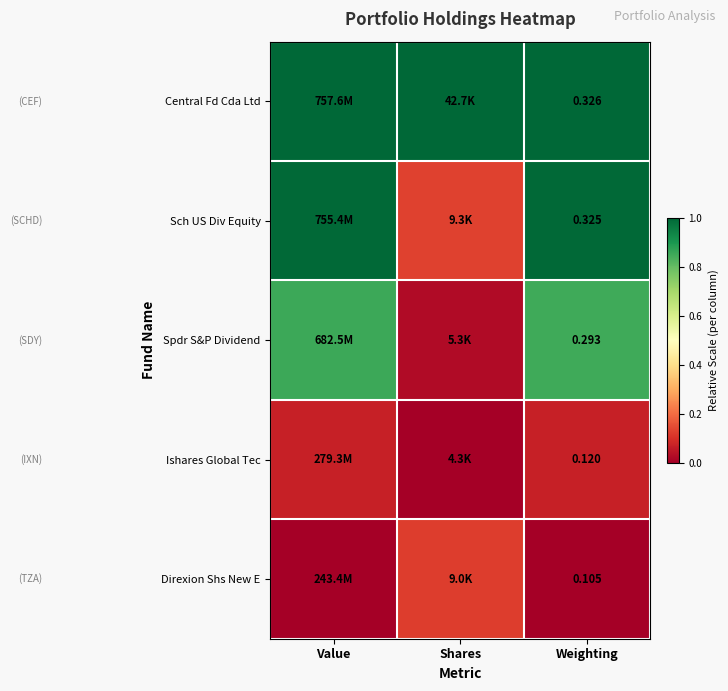

Rank the series at Weighting from lowest to highest value.

Direxion Shs New E, Ishares Global Tec, Spdr S&P Dividend, Sch US Div Equity, Central Fd Cda Ltd